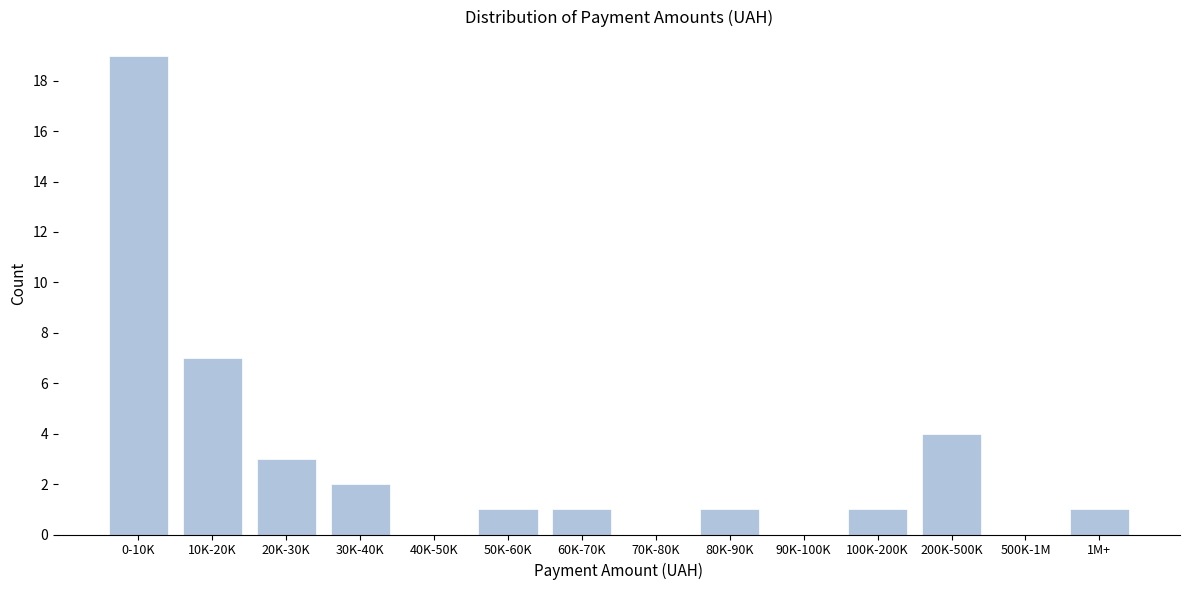

Reading left to right, list all the values displayed in this chart.

0-10K=19	10K-20K=7	20K-30K=3	30K-40K=2	40K-50K=0	50K-60K=1	60K-70K=1	70K-80K=0	80K-90K=1	90K-100K=0	100K-200K=1	200K-500K=4	500K-1M=0	1M+=1